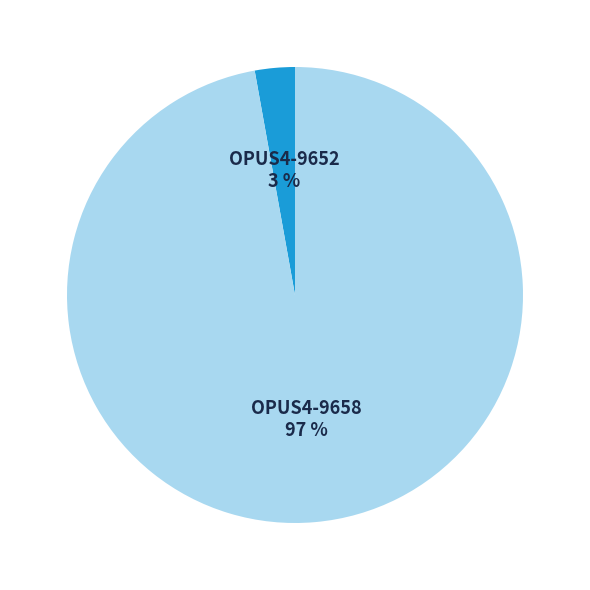

Rank the categories by value from highest to lowest.

OPUS4-9658, OPUS4-9652